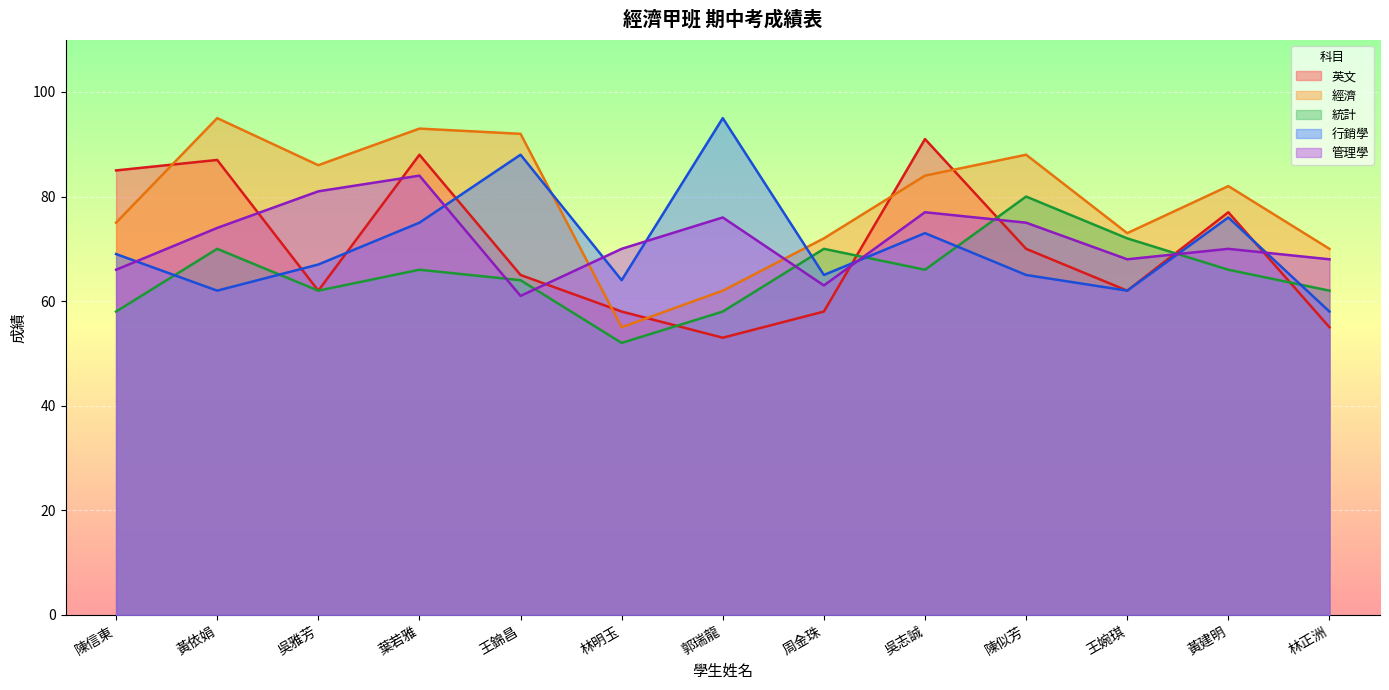

Which has a higher value, 吳雅芳 or 王婉琪?

吳雅芳